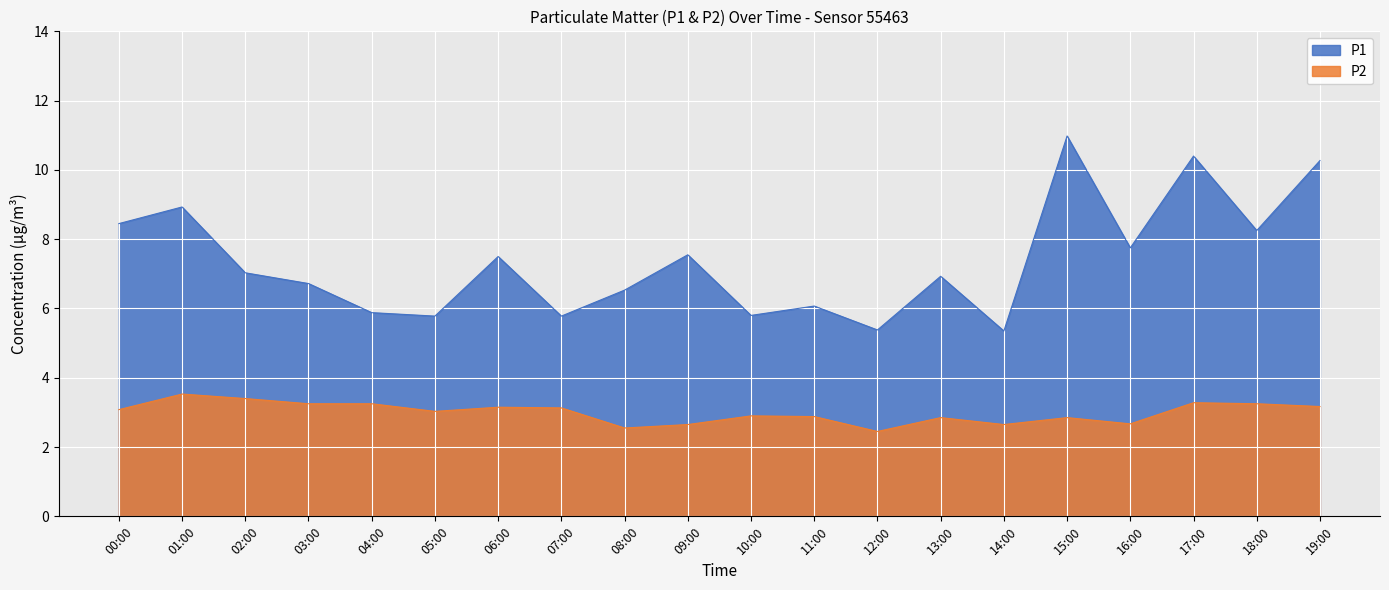

What is the value of the P1 point at the 15th from the left?

5.3